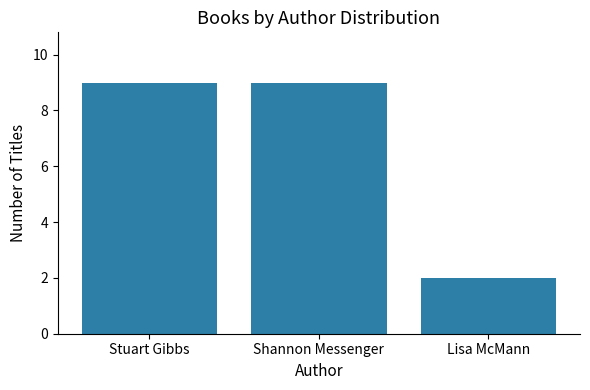

Reading left to right, list all the values displayed in this chart.

Stuart Gibbs=9	Shannon Messenger=9	Lisa McMann=2